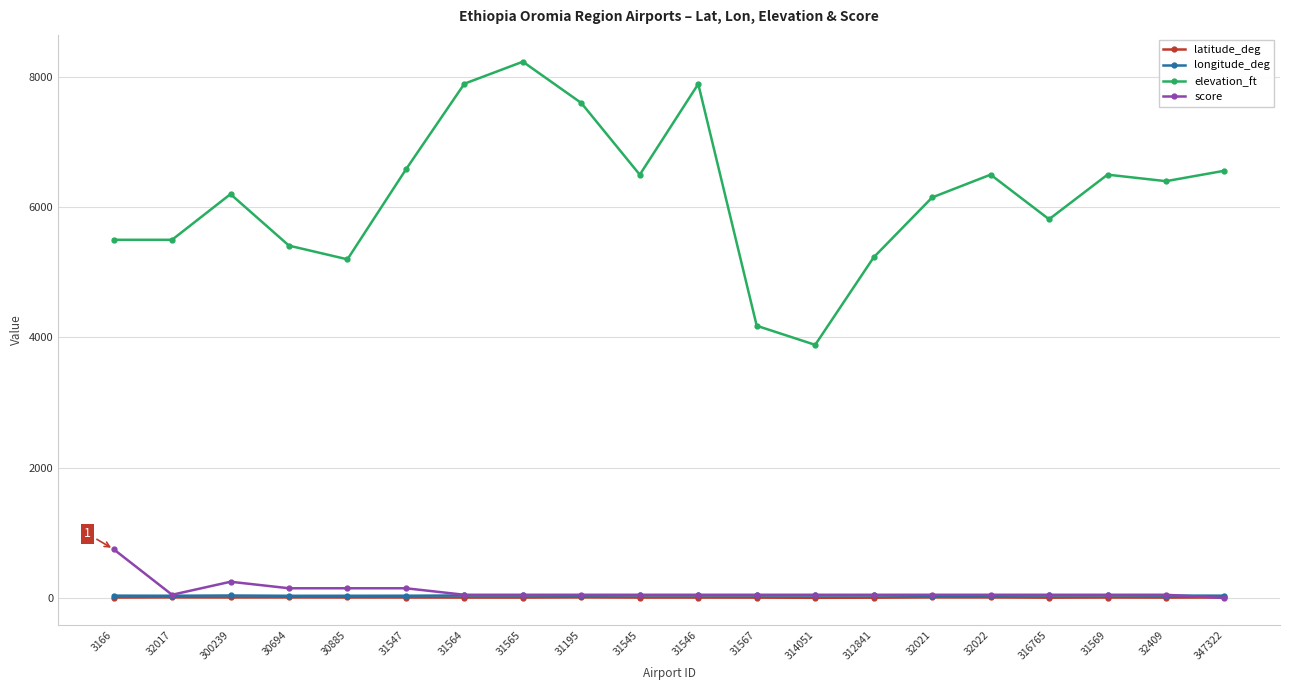

What are all the series names shown in the legend?

latitude_deg, longitude_deg, elevation_ft, score